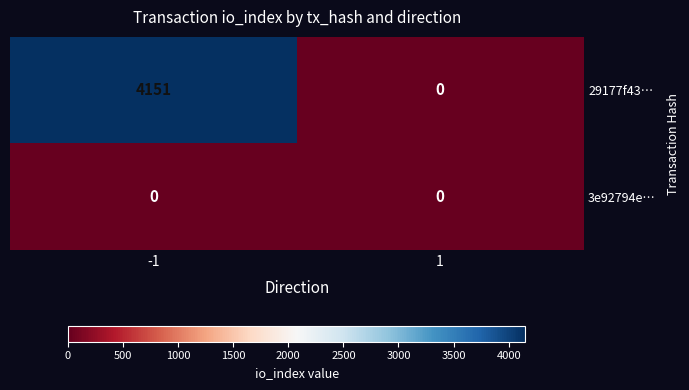

Which series has the largest total across all categories?

29177f43…